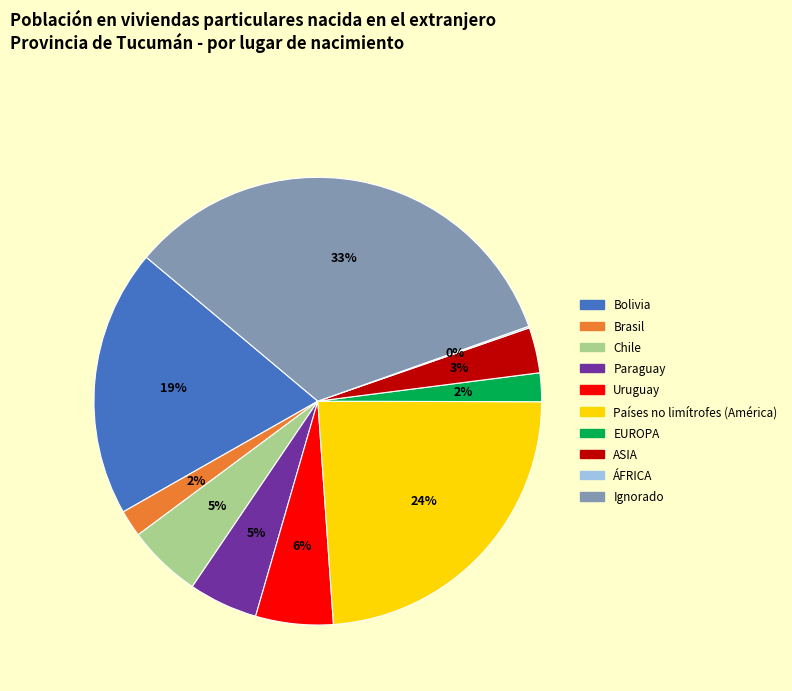

To the nearest percent, what is the combined percentage of Chile and Brasil?

7%